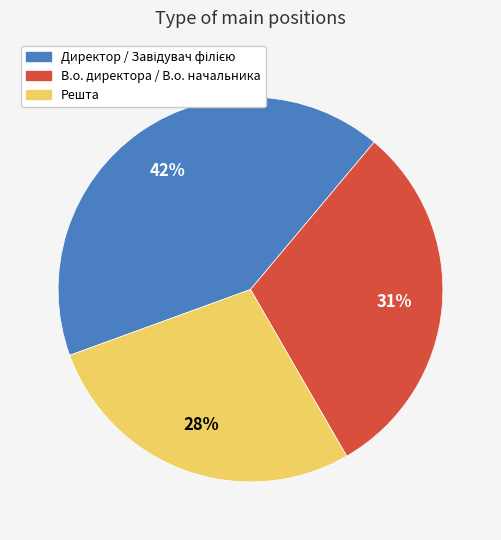

Count the number of slices in the pie.

3